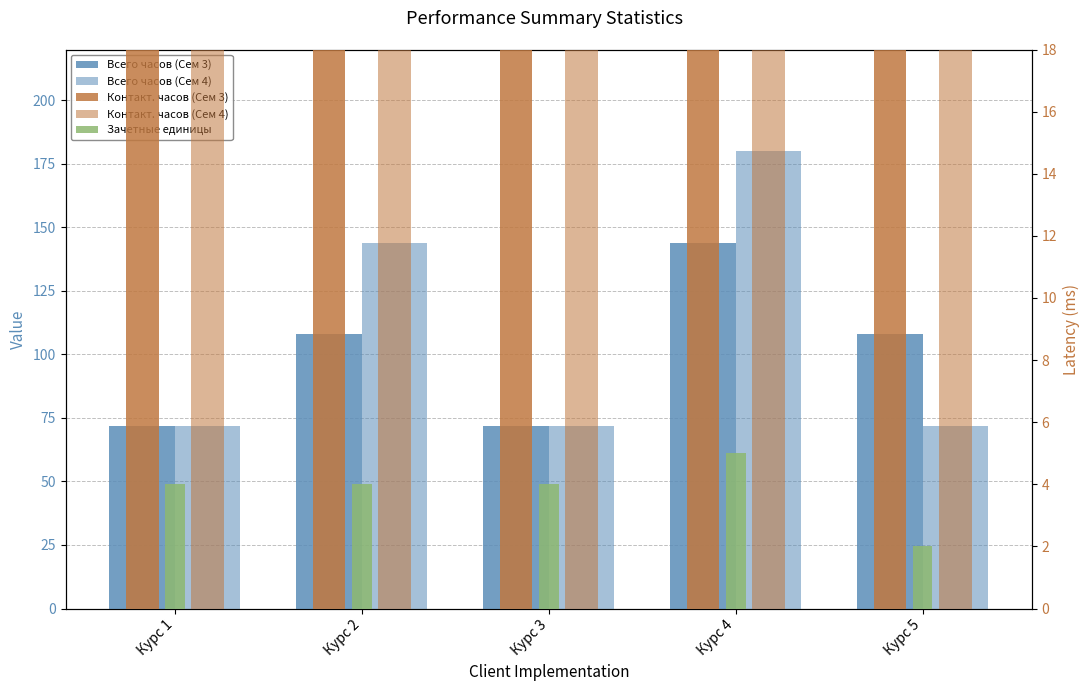

What is the sum of the Контакт. часов (Сем 3) values at Курс 3 and Курс 4?

96